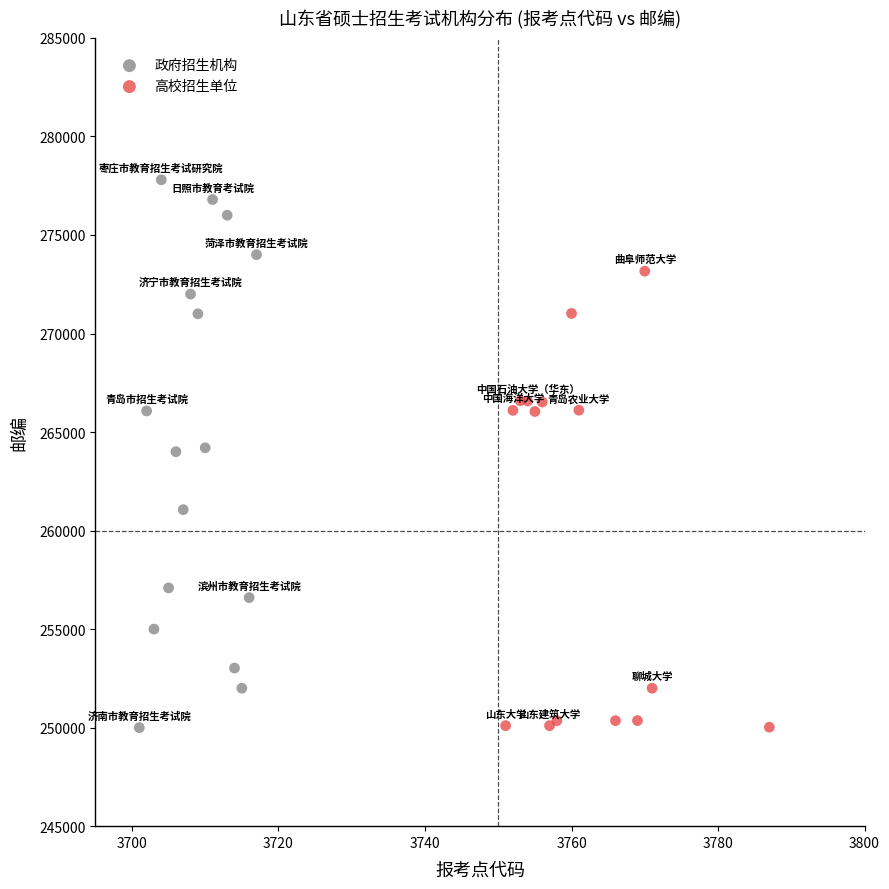

Which series has the largest Y range (max minus min)?

政府招生机构